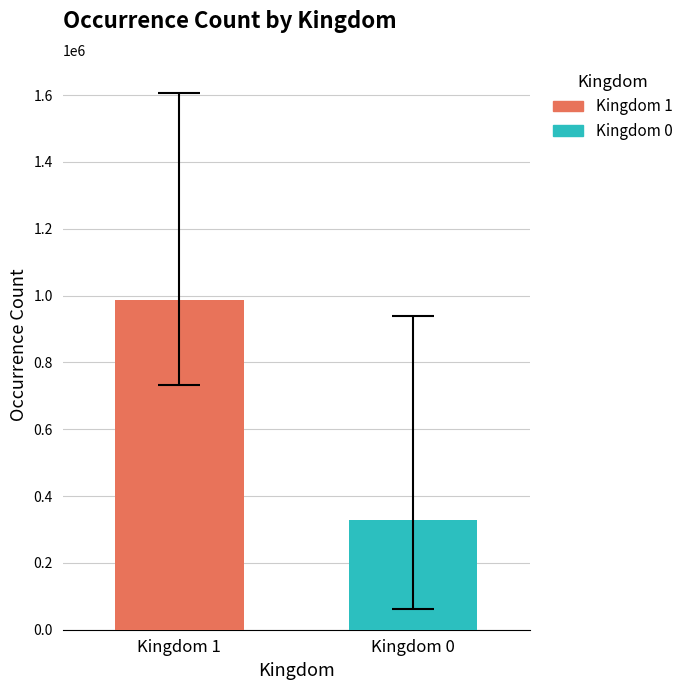

What is the smallest value displayed?

328697